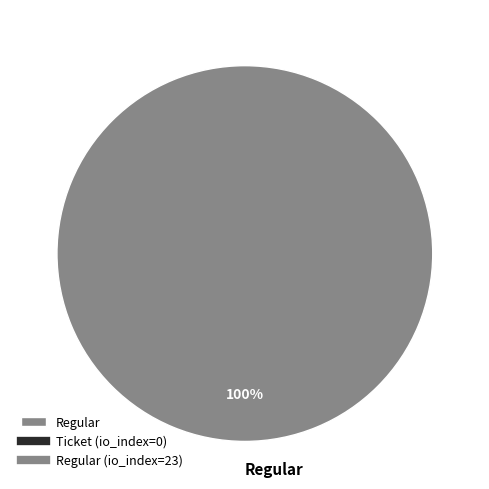

Which category accounts for the majority?

Regular